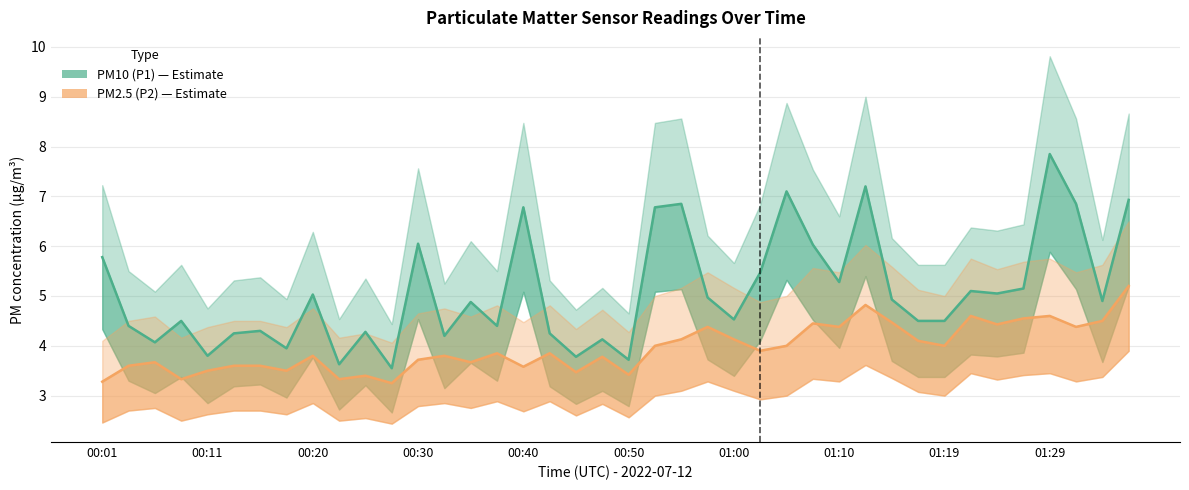

True or false: PM10 (P1) and PM2.5 (P2) cross at least once.

False